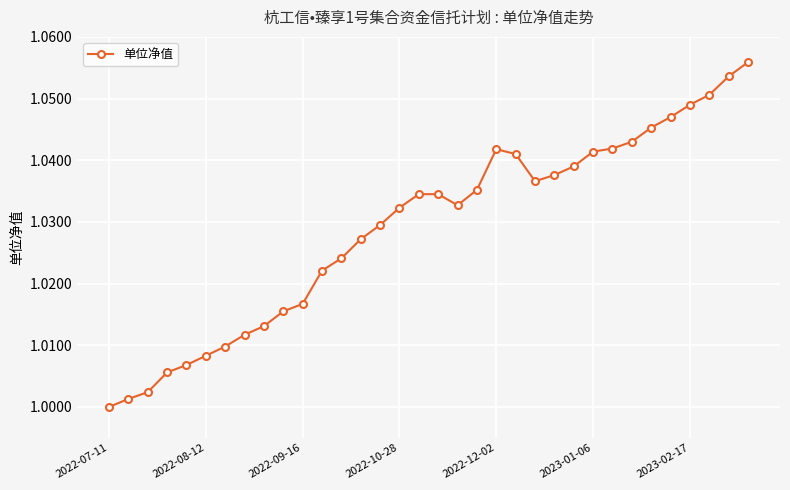

True or false: the data has more than 0 interior local peaks.

True